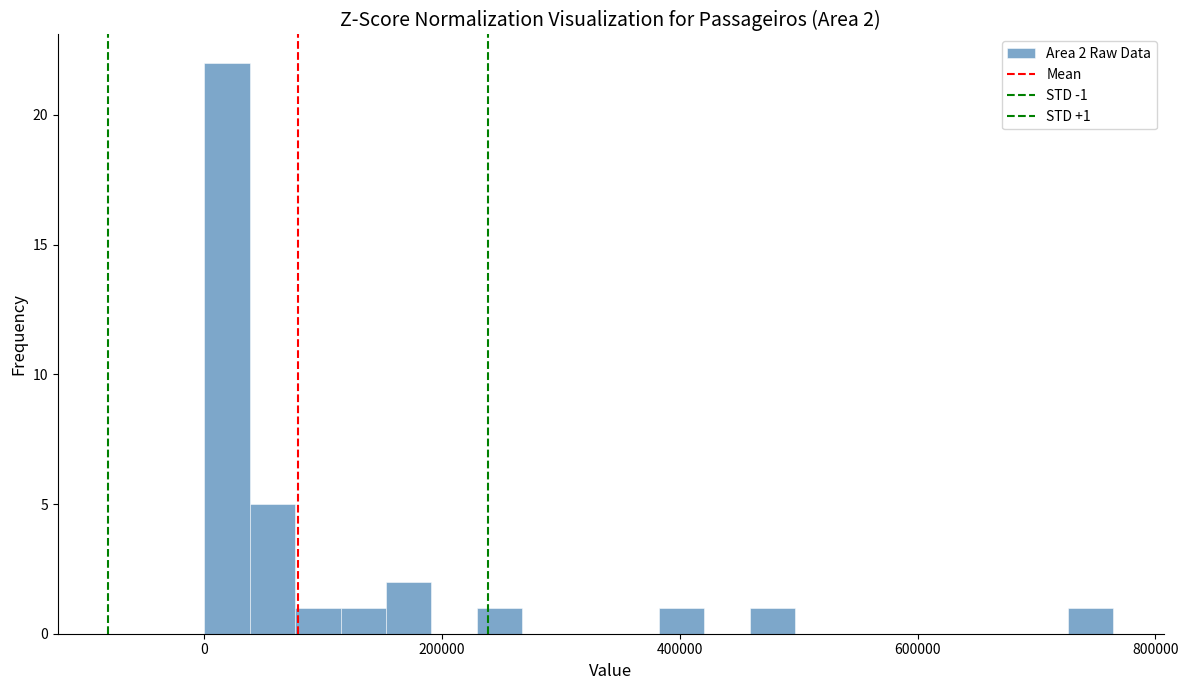

Read against the x-axis, roughly where is the centre of the tallest bar?

20000